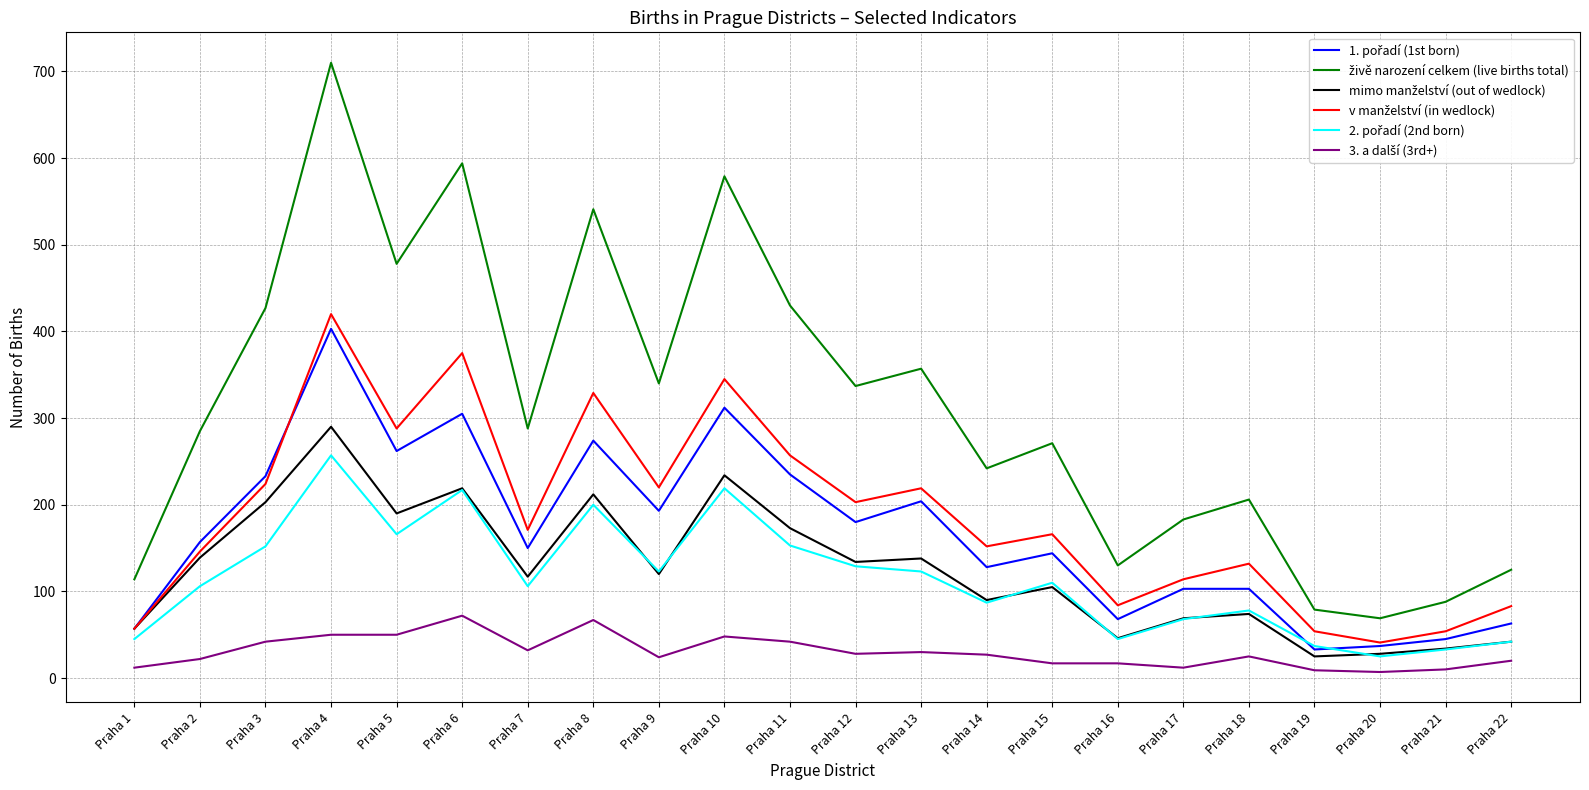

At which category is the sum across all series the highest?

Praha 4